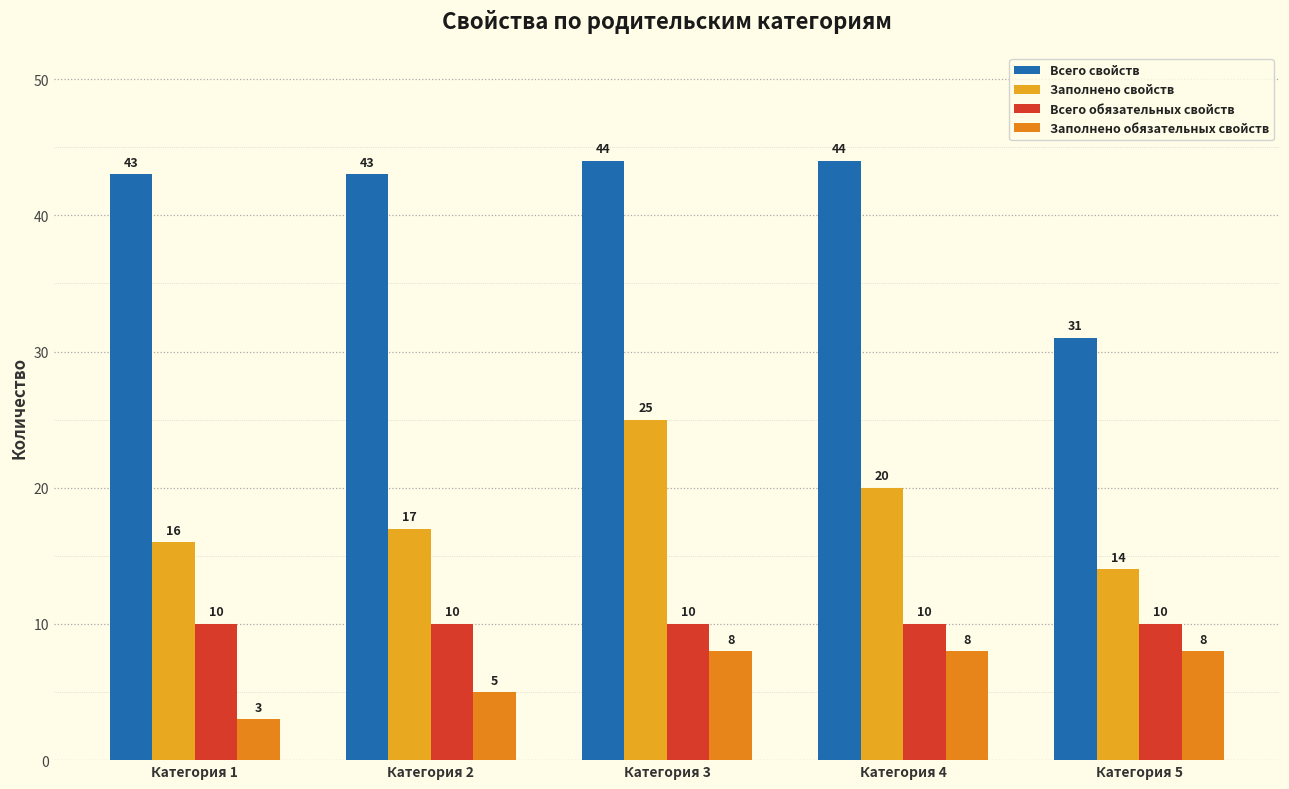

Reading left to right, list all the values displayed in this chart.

Всего свойств: 43	43	44	44	31
Заполнено свойств: 16	17	25	20	14
Всего обязательных свойств: 10	10	10	10	10
Заполнено обязательных свойств: 3	5	8	8	8